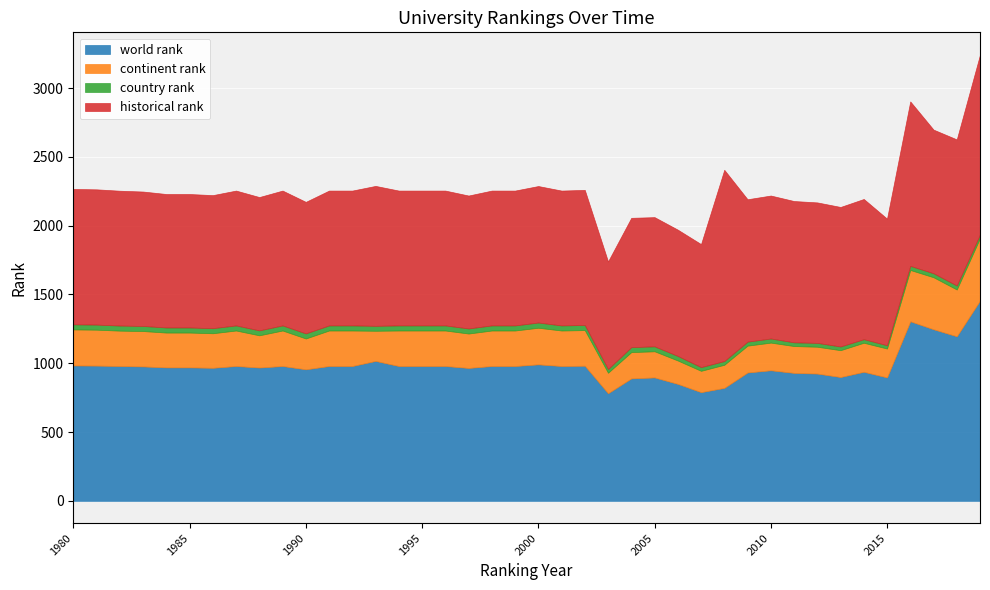

True or false: country rank and world rank intersect in this chart.

False